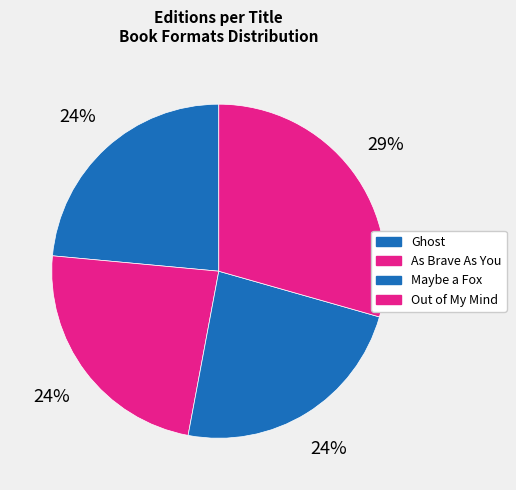

Count the number of slices in the pie.

4